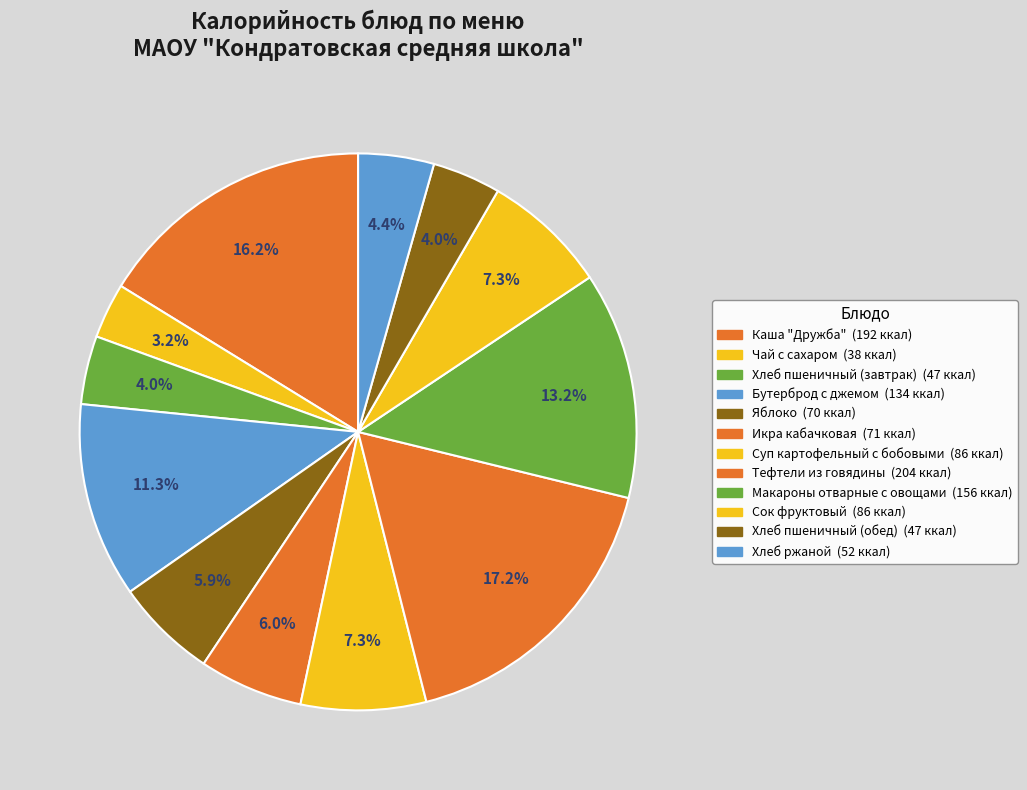

Rank the categories by value from lowest to highest.

Чай с сахаром, Хлеб пшеничный (завтрак), Хлеб пшеничный (обед), Хлеб ржаной, Яблоко, Икра кабачковая, Суп картофельный с бобовыми, Сок фруктовый, Бутерброд с джемом, Макароны отварные с овощами, Каша "Дружба", Тефтели из говядины